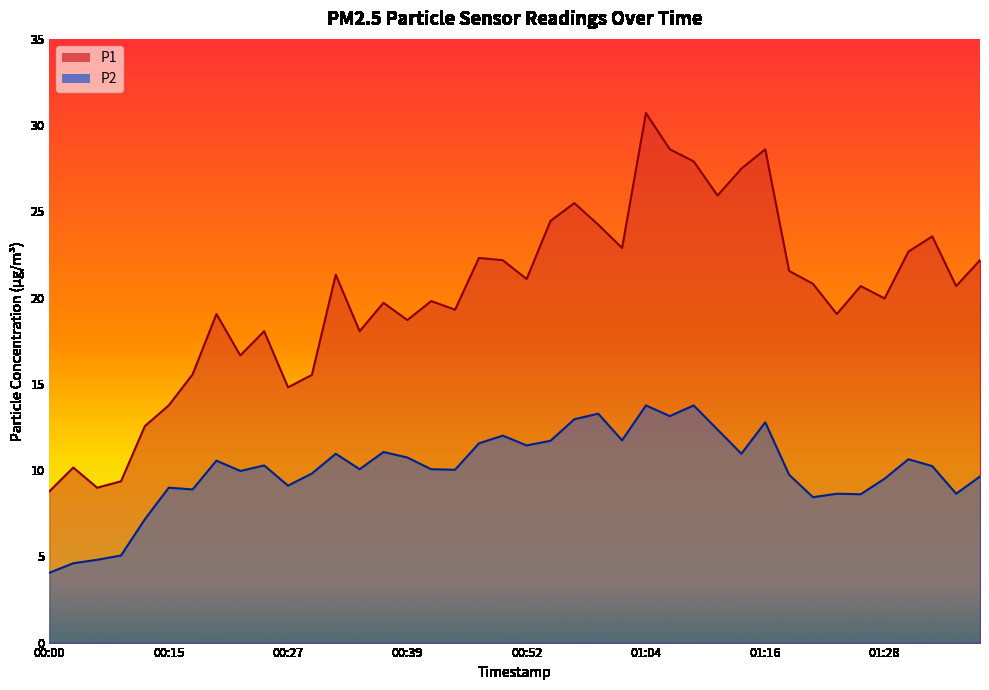

List the series in order of their overall mean, highest first.

P1, P2